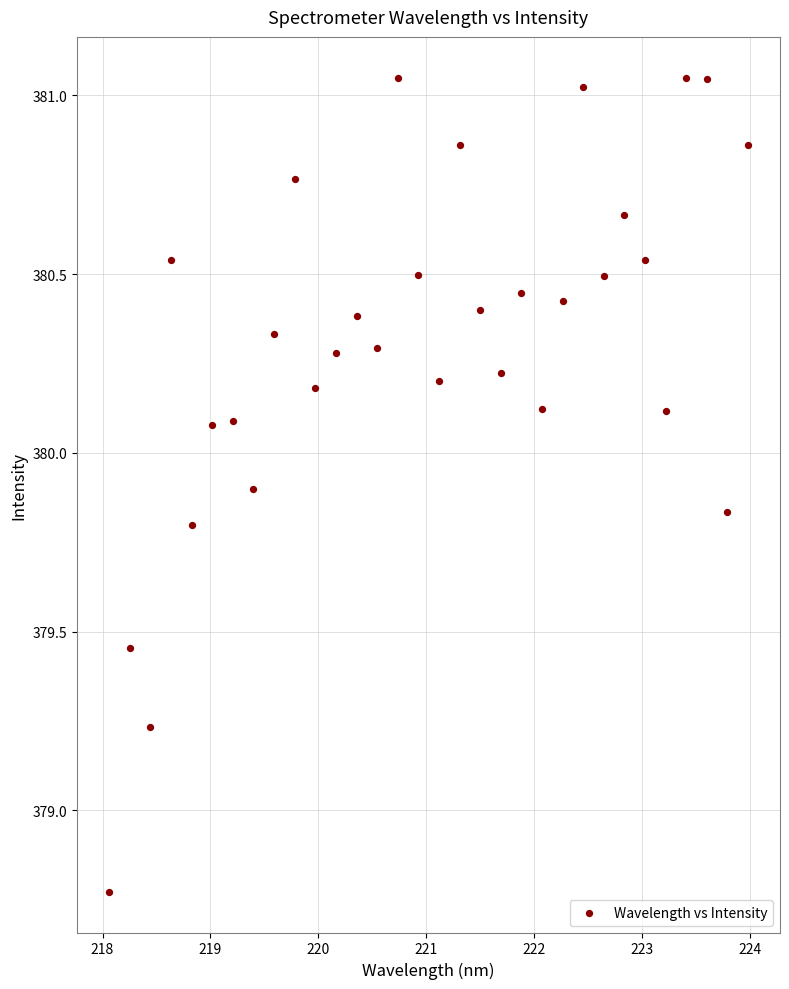

What is the range of X values (max minus min)?

5.9